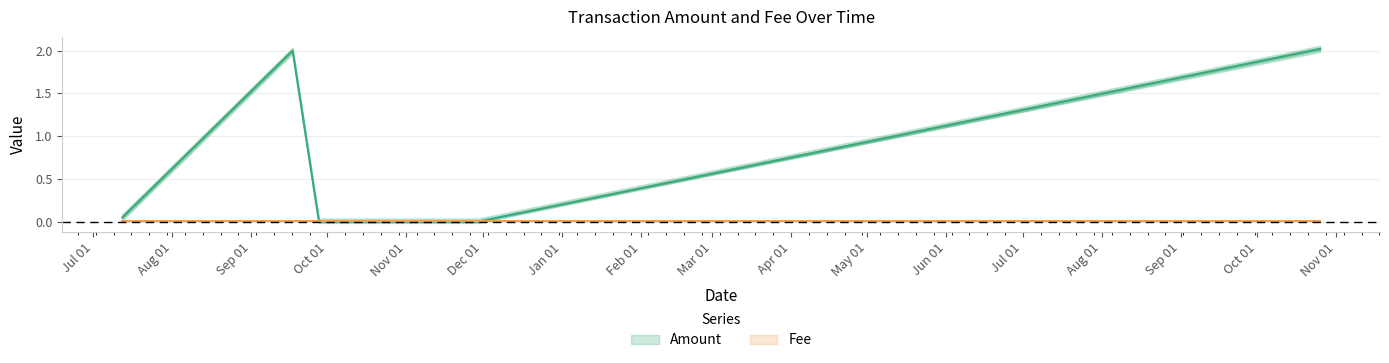

The chart shows a value of 0.0 at 2018-11-29 02:48:17. True or false?

True